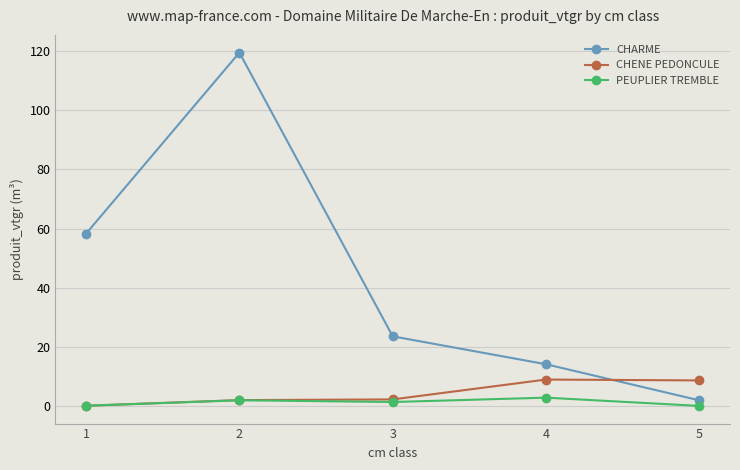

Between 2 and 5, which series saw the biggest shift?

CHARME